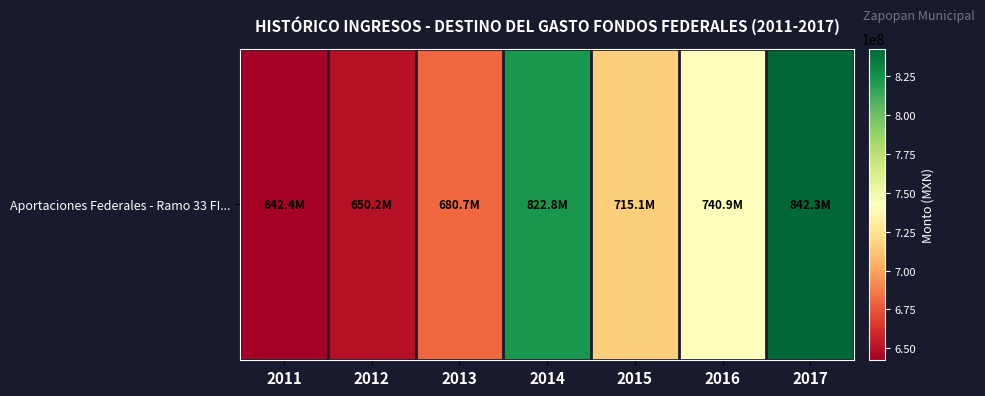

Which has a higher value, 2011 or 2014?

2014